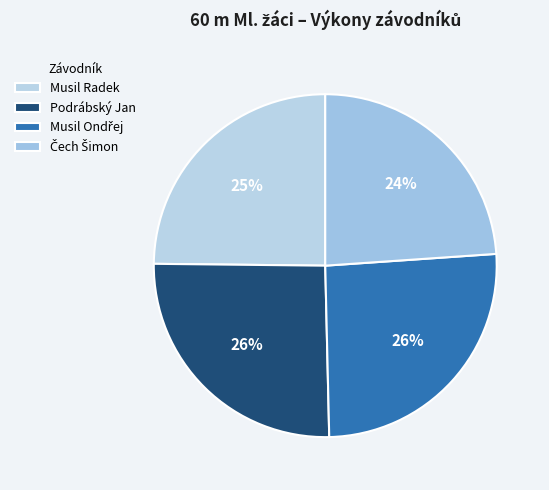

Which category has the biggest portion of the pie?

Musil Ondřej